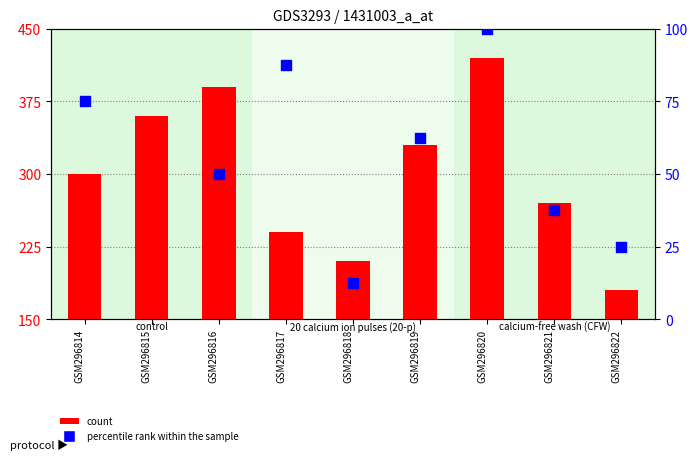

Is the value of percentile rank within the sample at GSM296816 greater than the value of count at GSM296814?

No